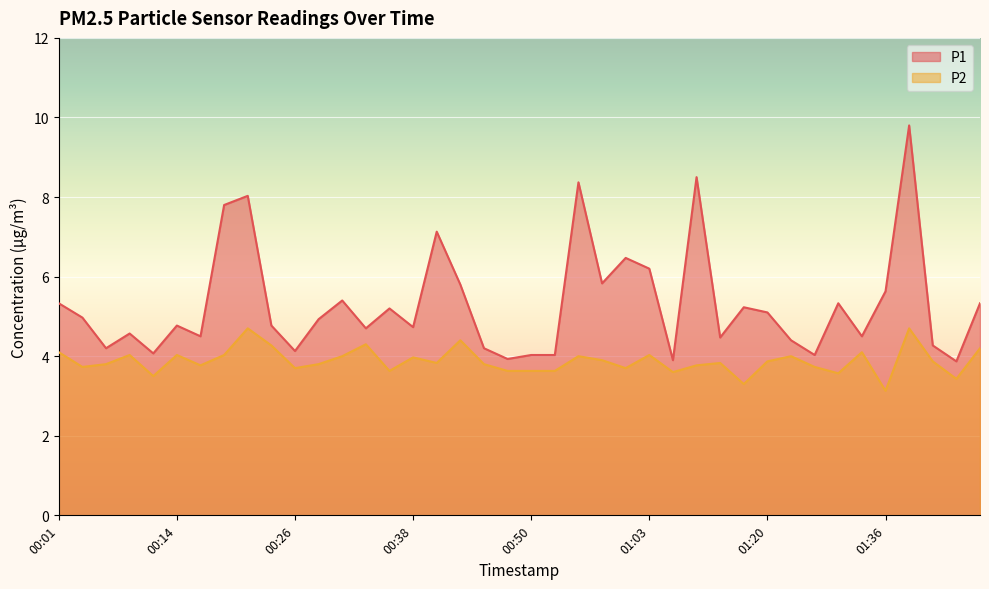

How many lines are shown in the chart?

2